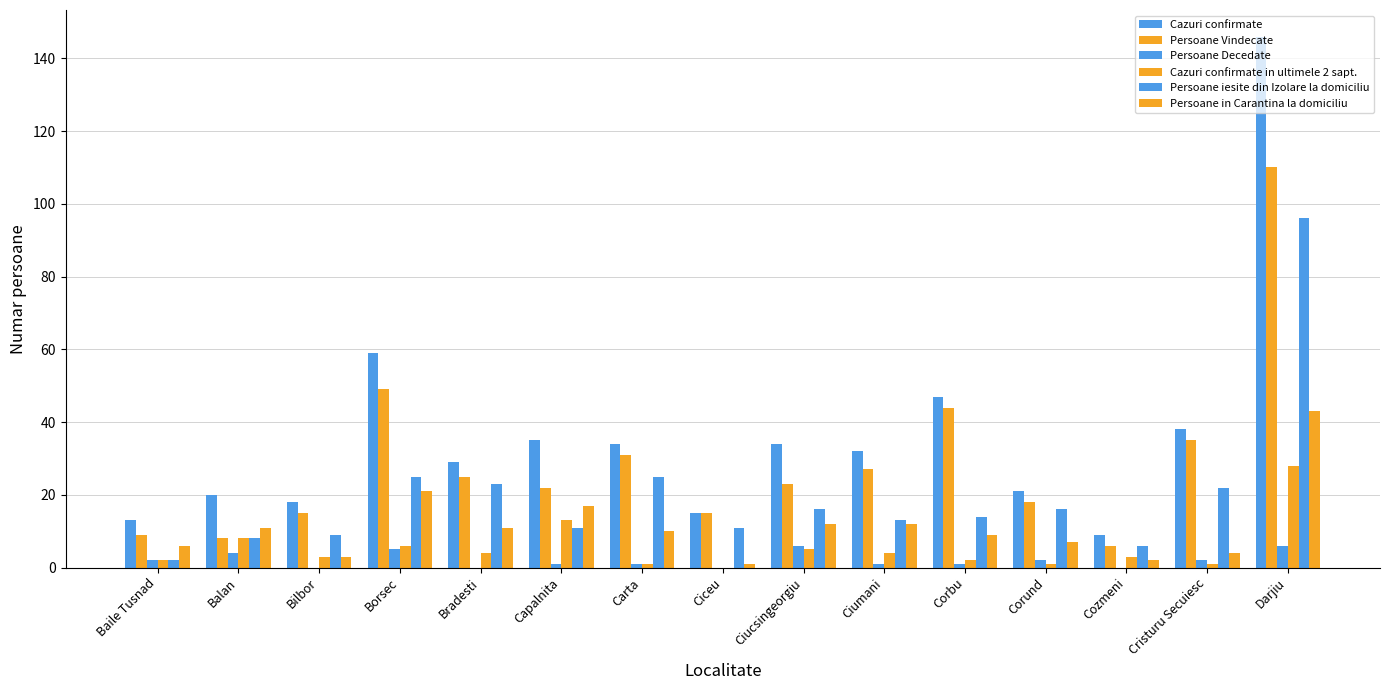

Count the number of data series in this chart.

6